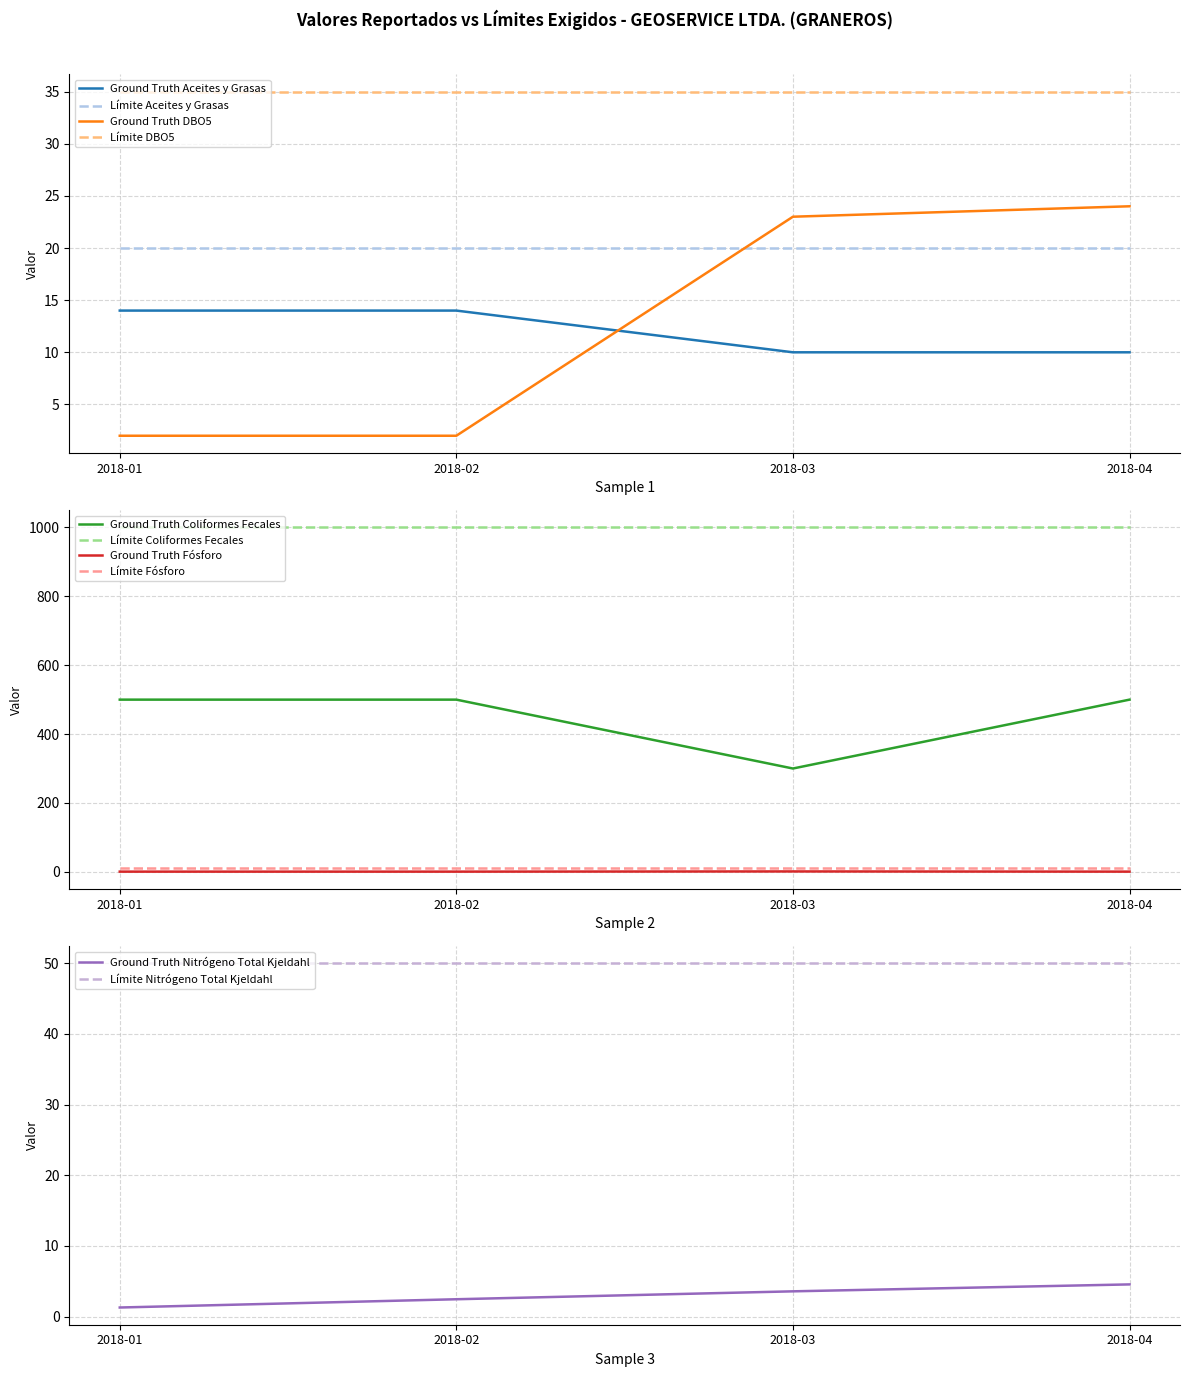

What is the value of the Aceites y Grasas point at the 2nd from the left?

14.0